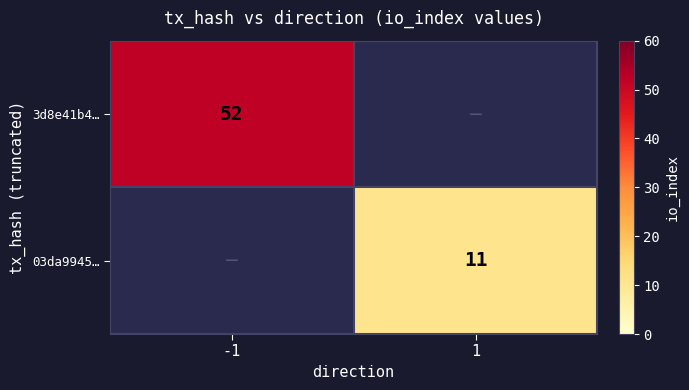

True or false: 03da9945… has a value of 11 at 1.

True